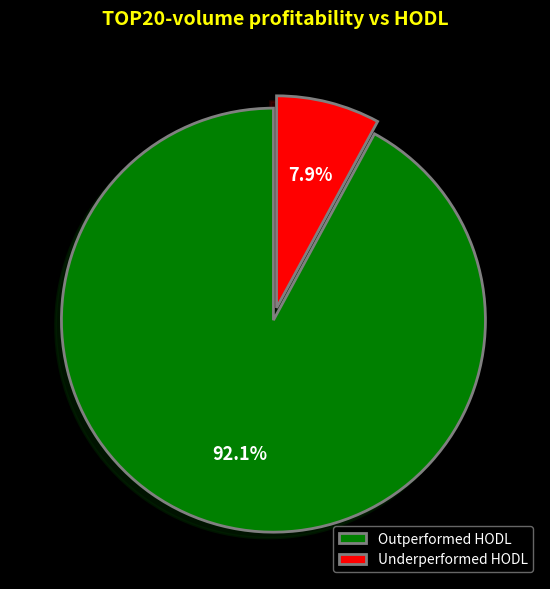

Rank the categories by value from lowest to highest.

Underperformed HODL, Outperformed HODL